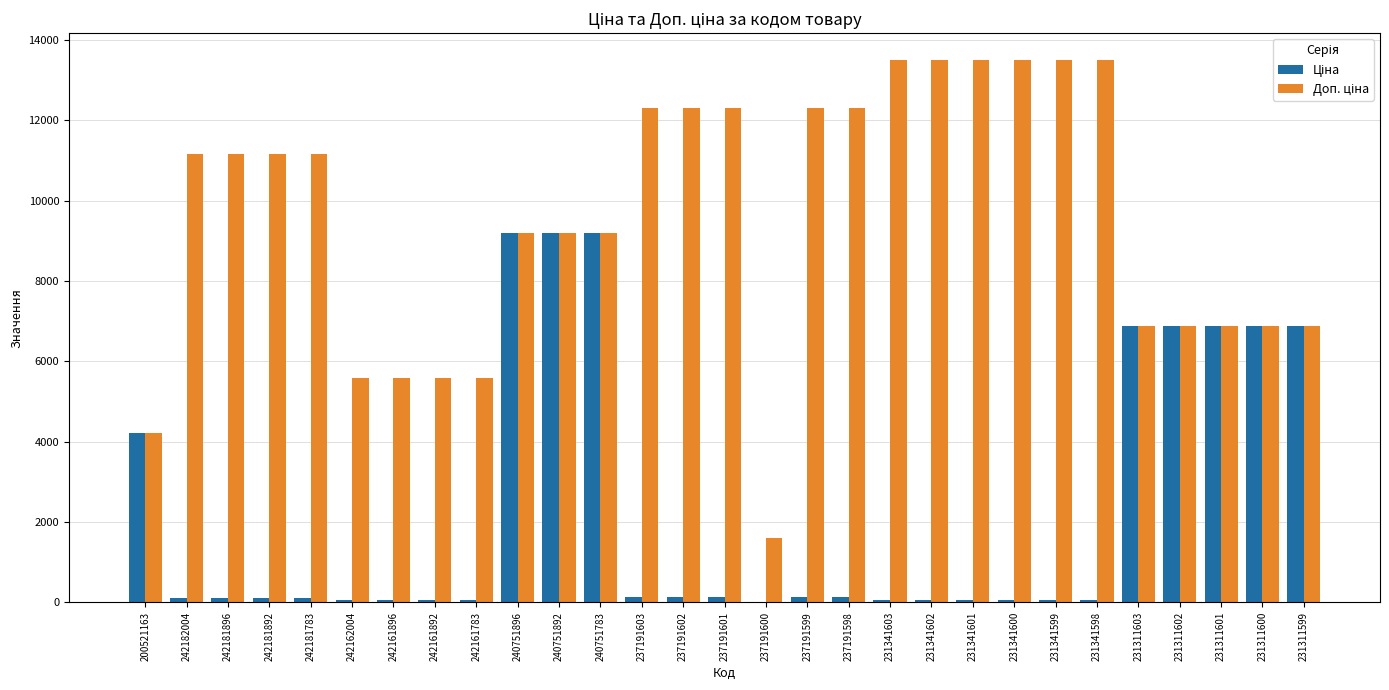

True or false: Доп. ціна has a value of 12302.0 at 237191603.

True